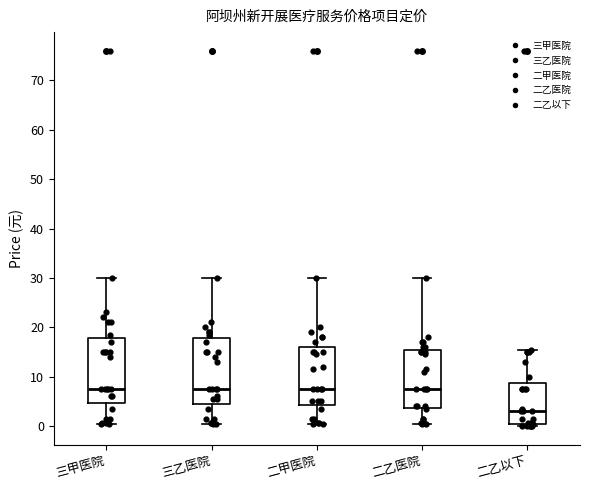

Reading left to right, read every box against the y-axis: the position of its median line, the range the box covers, and the ends of its whiskers. The values are not printed on the chart, so give them approximately, as read against the axis.

三甲医院: median 8, box 5 to 18, whiskers 0 to 30
三乙医院: median 8, box 5 to 18, whiskers 0 to 30
二甲医院: median 8, box 4 to 16, whiskers 0 to 30
二乙医院: median 8, box 4 to 16, whiskers 0 to 30
二乙以下: median 3, box 0 to 9, whiskers 0 (just below the box's lower edge) to 16